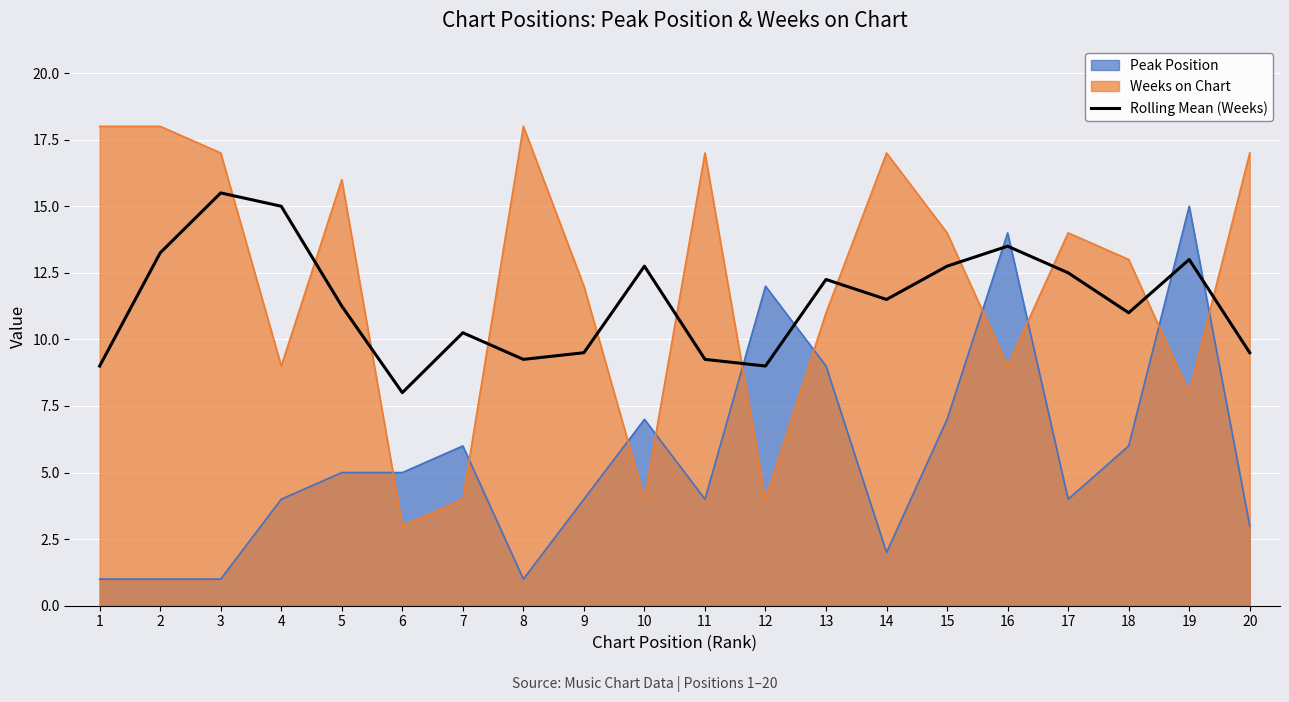

Rank the categories by value from lowest to highest.

6, 1, 12, 8, 11, 9, 20, 7, 18, 5, 14, 13, 17, 10, 15, 19, 2, 16, 4, 3